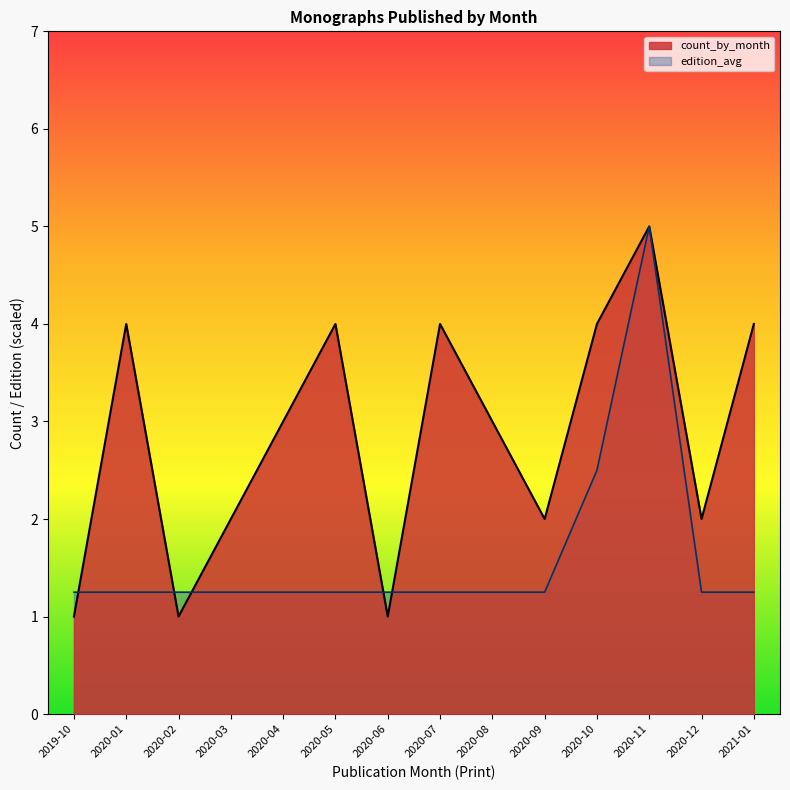

Is the value of count_by_month at 2020-01 greater than the value of edition_avg at 2020-10?

Yes